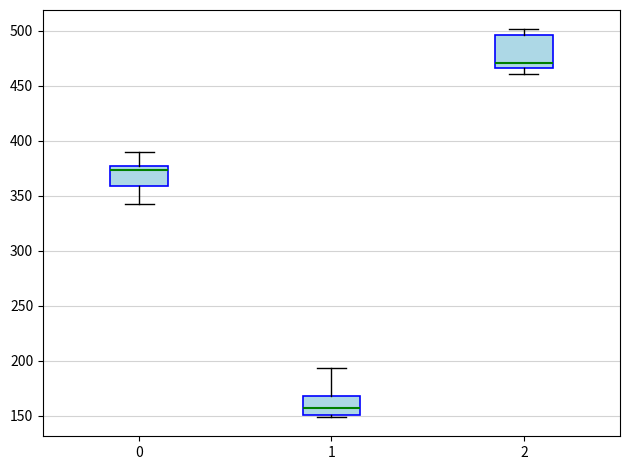

Where does the upper whisker of the box at x = 1 end on the y-axis? The values are not printed on the chart, so give them approximately, as read against the axis.

195